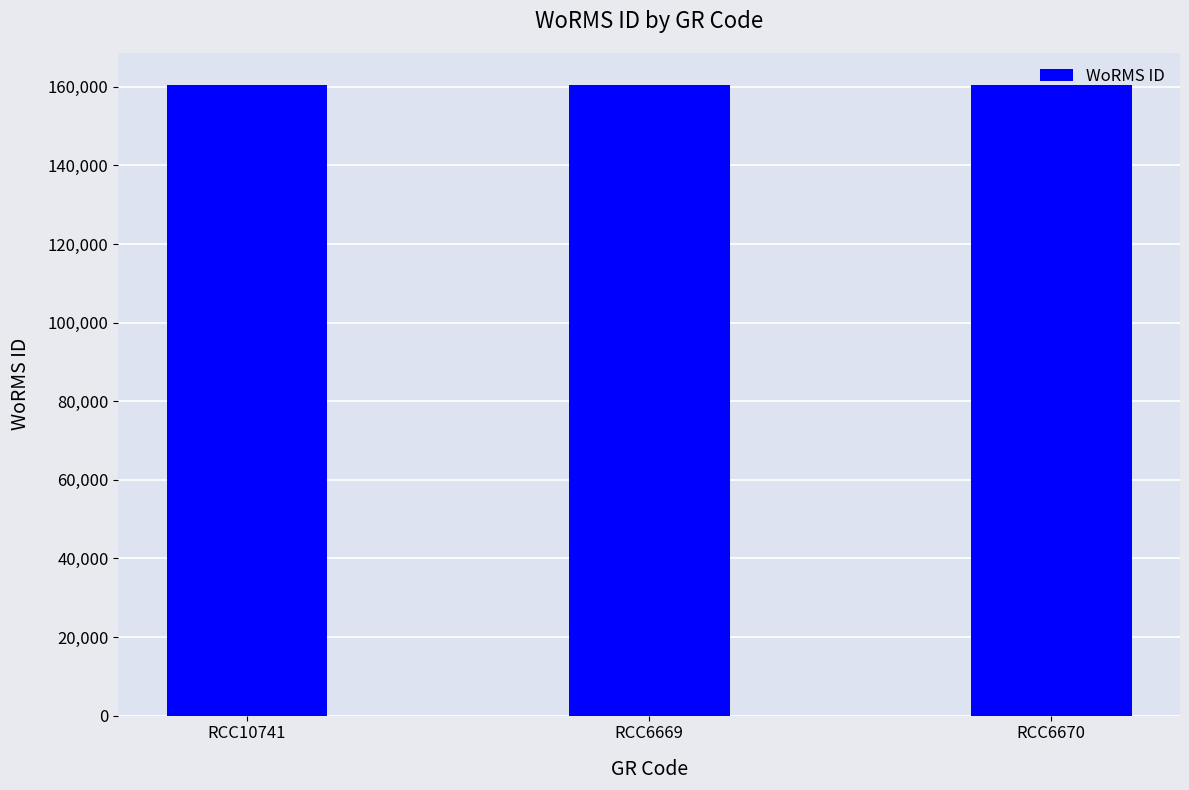

The chart shows a value of 50369 at RCC6670. True or false?

False